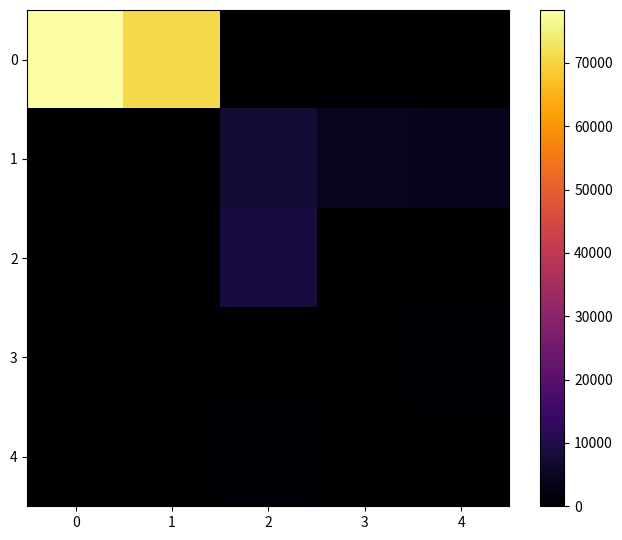

At how many categories does at least one series exceed 35047?

2